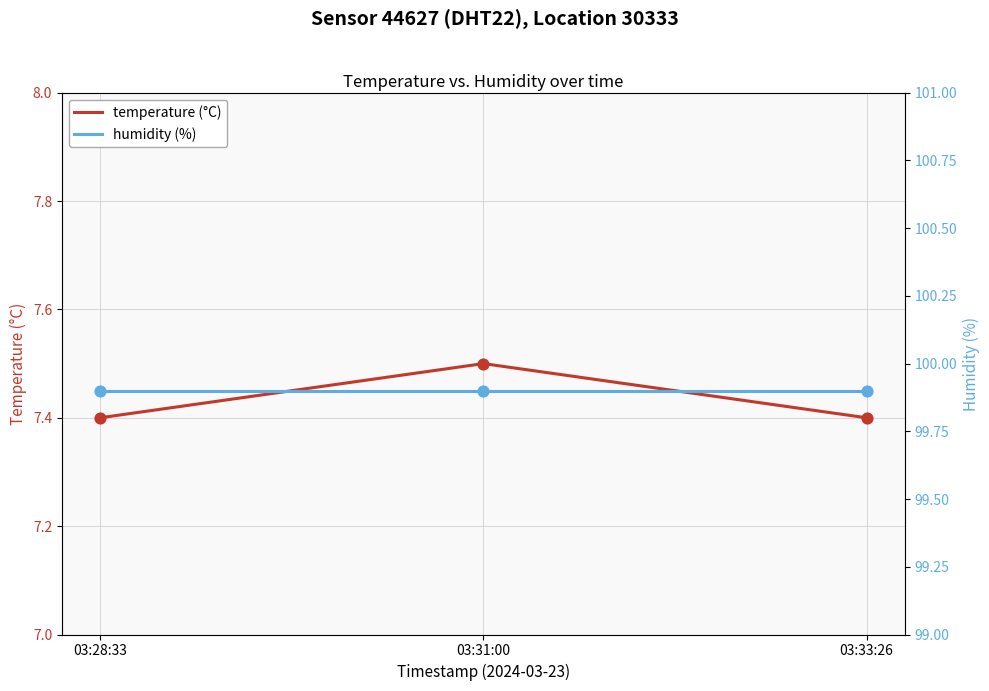

Which series has the widest spread of Y values?

temperature (°C)